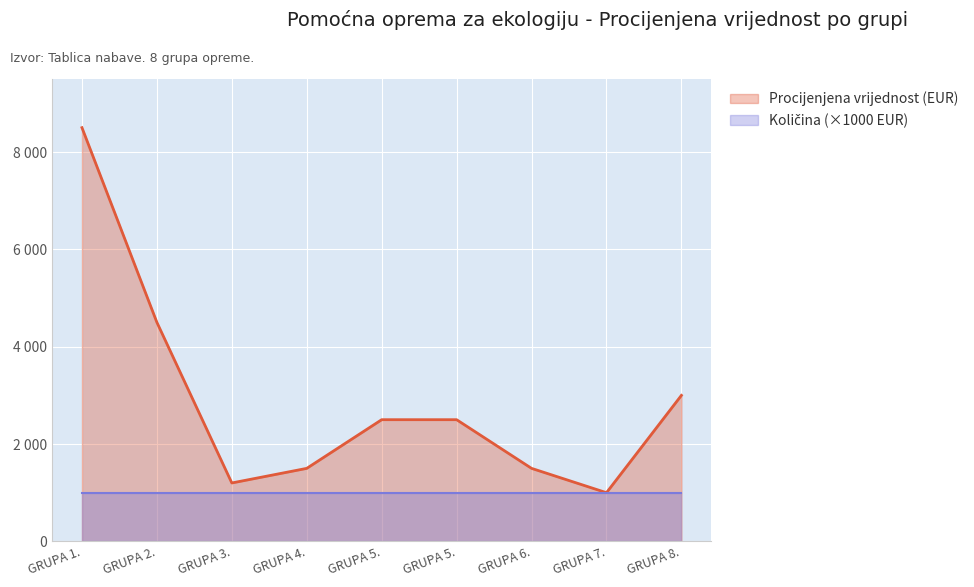

List the labels in order of value, largest first.

GRUPA 1., GRUPA 2., GRUPA 8., GRUPA 5., GRUPA 5., GRUPA 4., GRUPA 6., GRUPA 3., GRUPA 7.